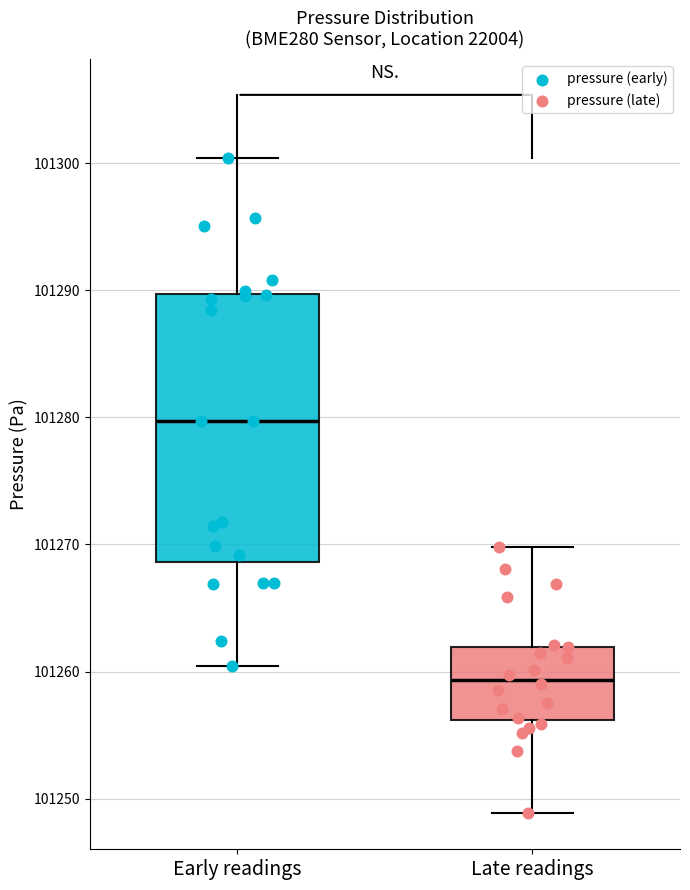

Reading left to right, transcribe this box plot: for each box, give where its median line is, the range the box spans, and where its two whiskers end, as read against the y-axis. The values are not printed on the chart, so give them approximately, as read against the axis.

Early readings: median 101280, box 101269 to 101290, whiskers 101260 to 101300
Late readings: median 101259, box 101256 to 101262, whiskers 101249 to 101270